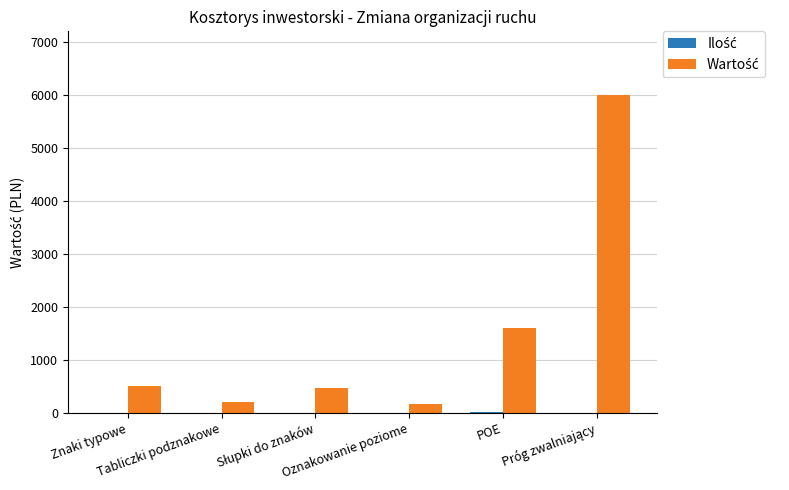

What is the maximum value shown in the chart?

6000.0